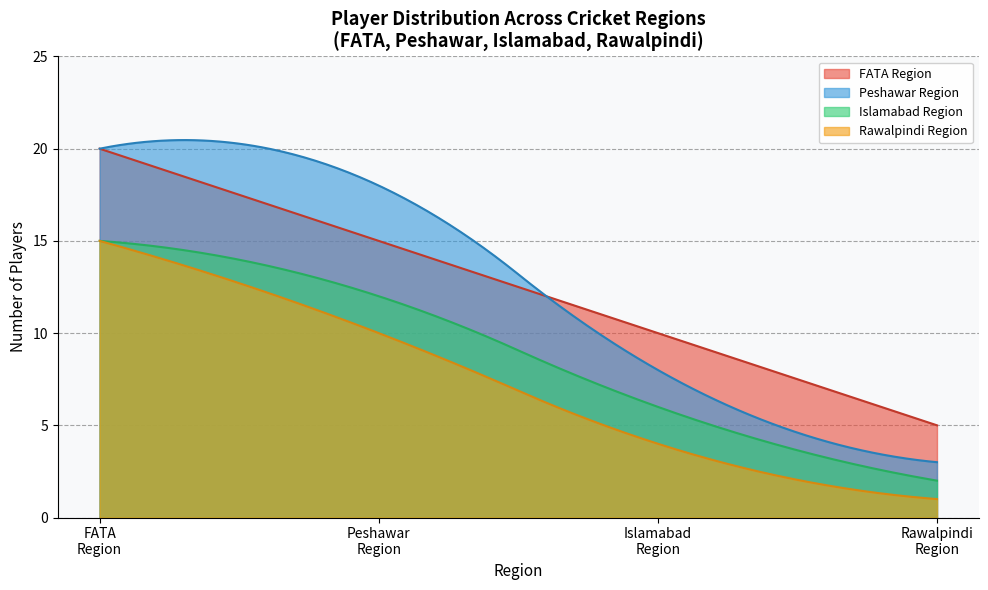

Which series has the largest total across all categories?

FATA Region